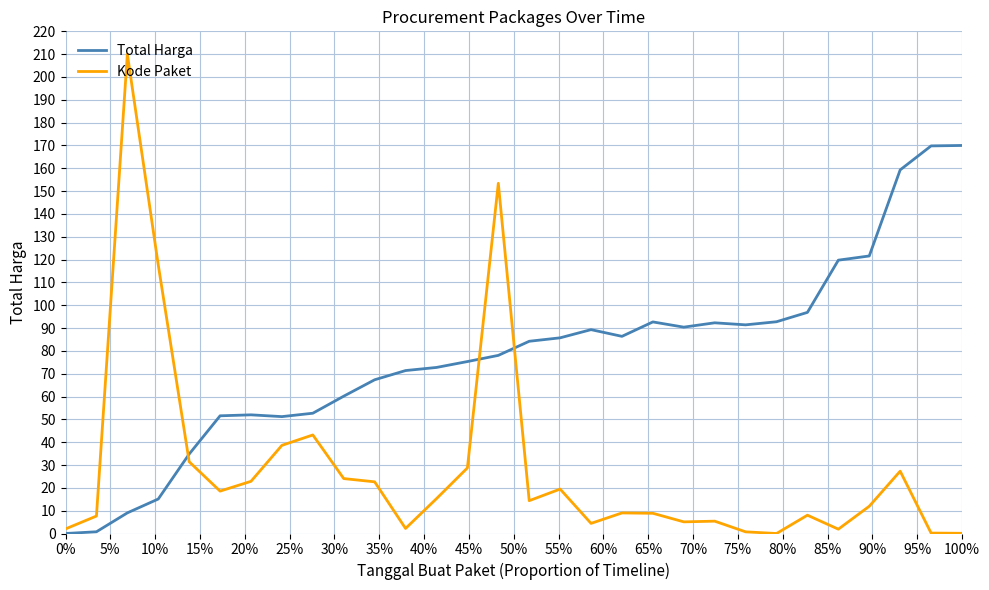

Which series has the largest total across all categories?

Total Harga